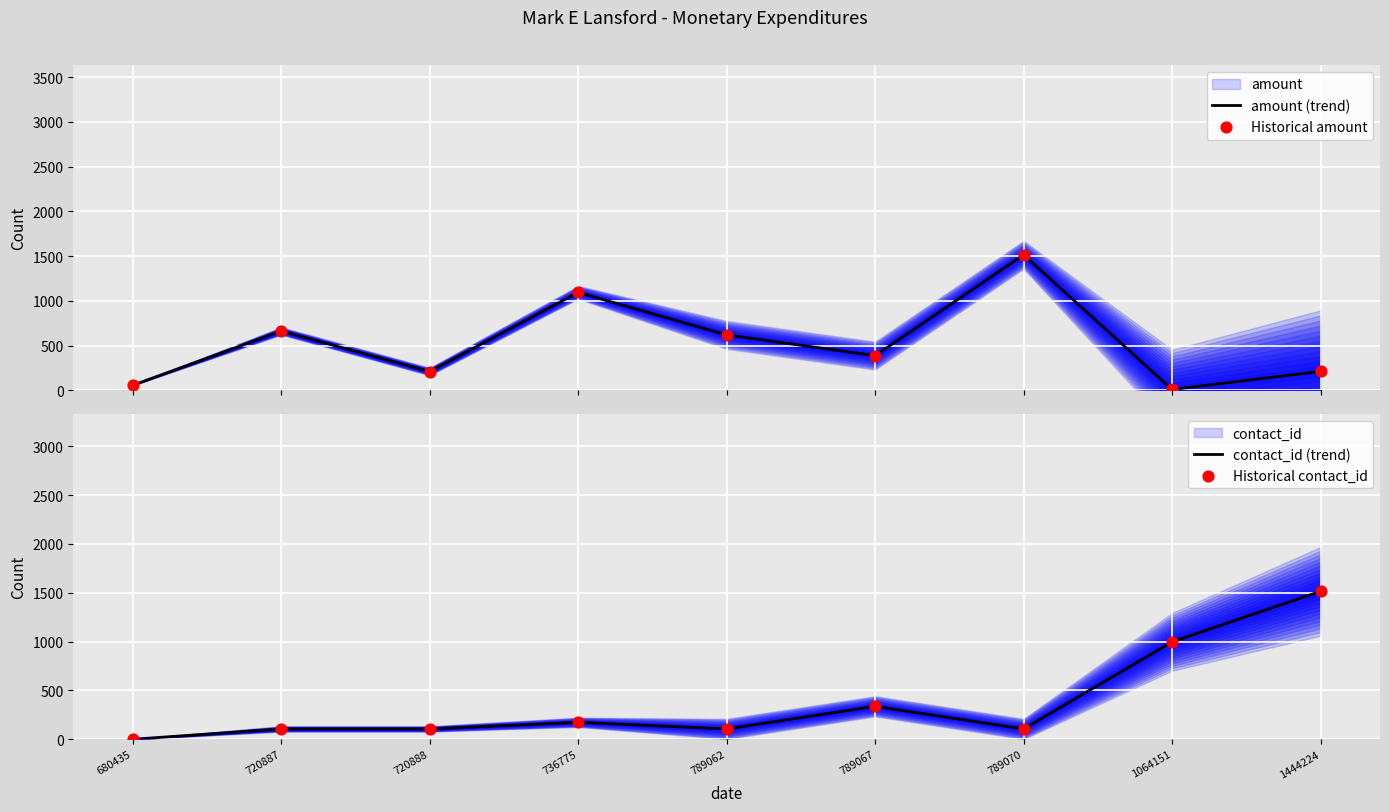

At how many categories does at least one series exceed 1433?

2